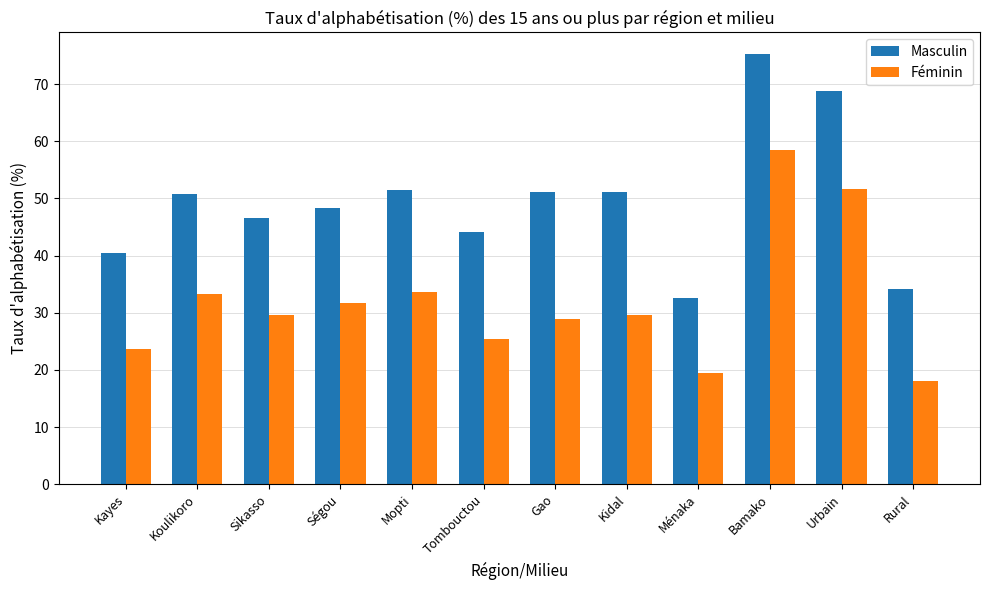

At how many categories does at least one series exceed 57?

2